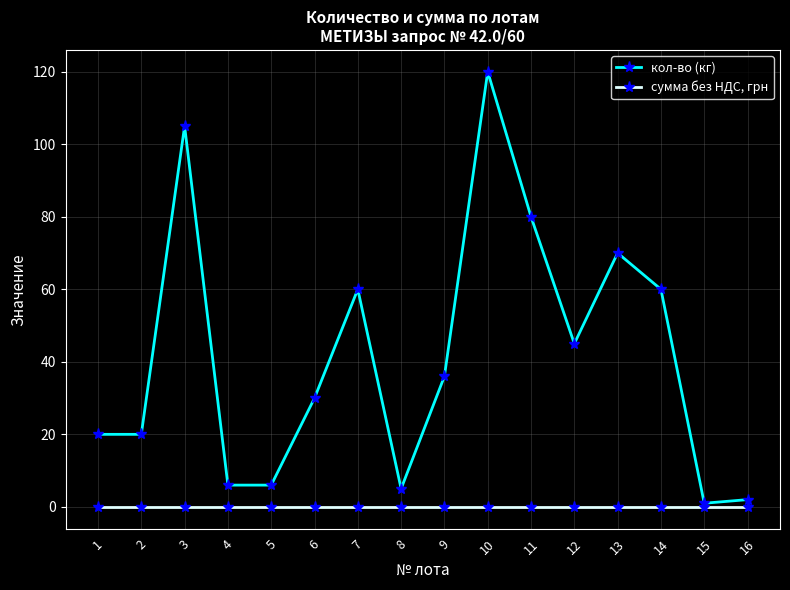

List the series in order of their overall mean, lowest first.

сумма без НДС, грн, кол-во (кг)